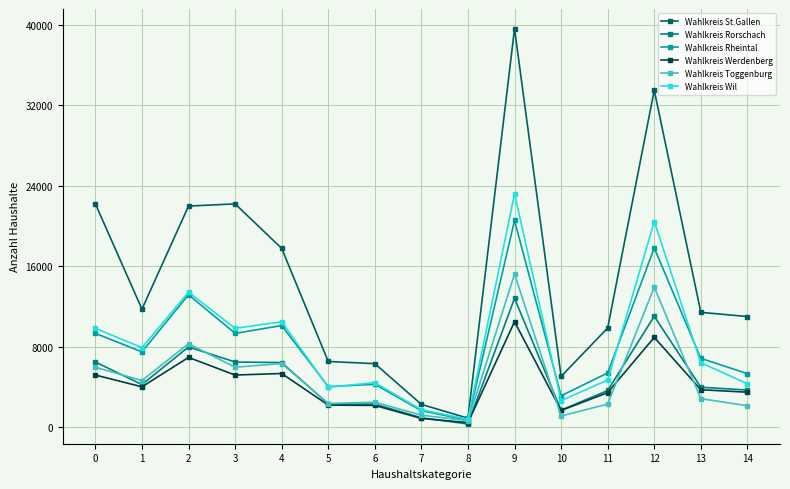

Does the chart have visible grid lines?

Yes